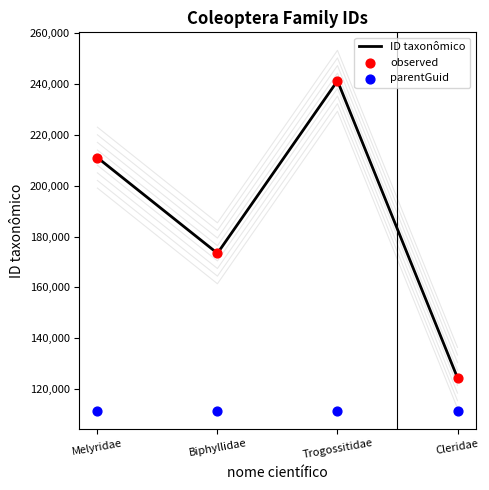

At how many categories does at least one series exceed 129294?

3